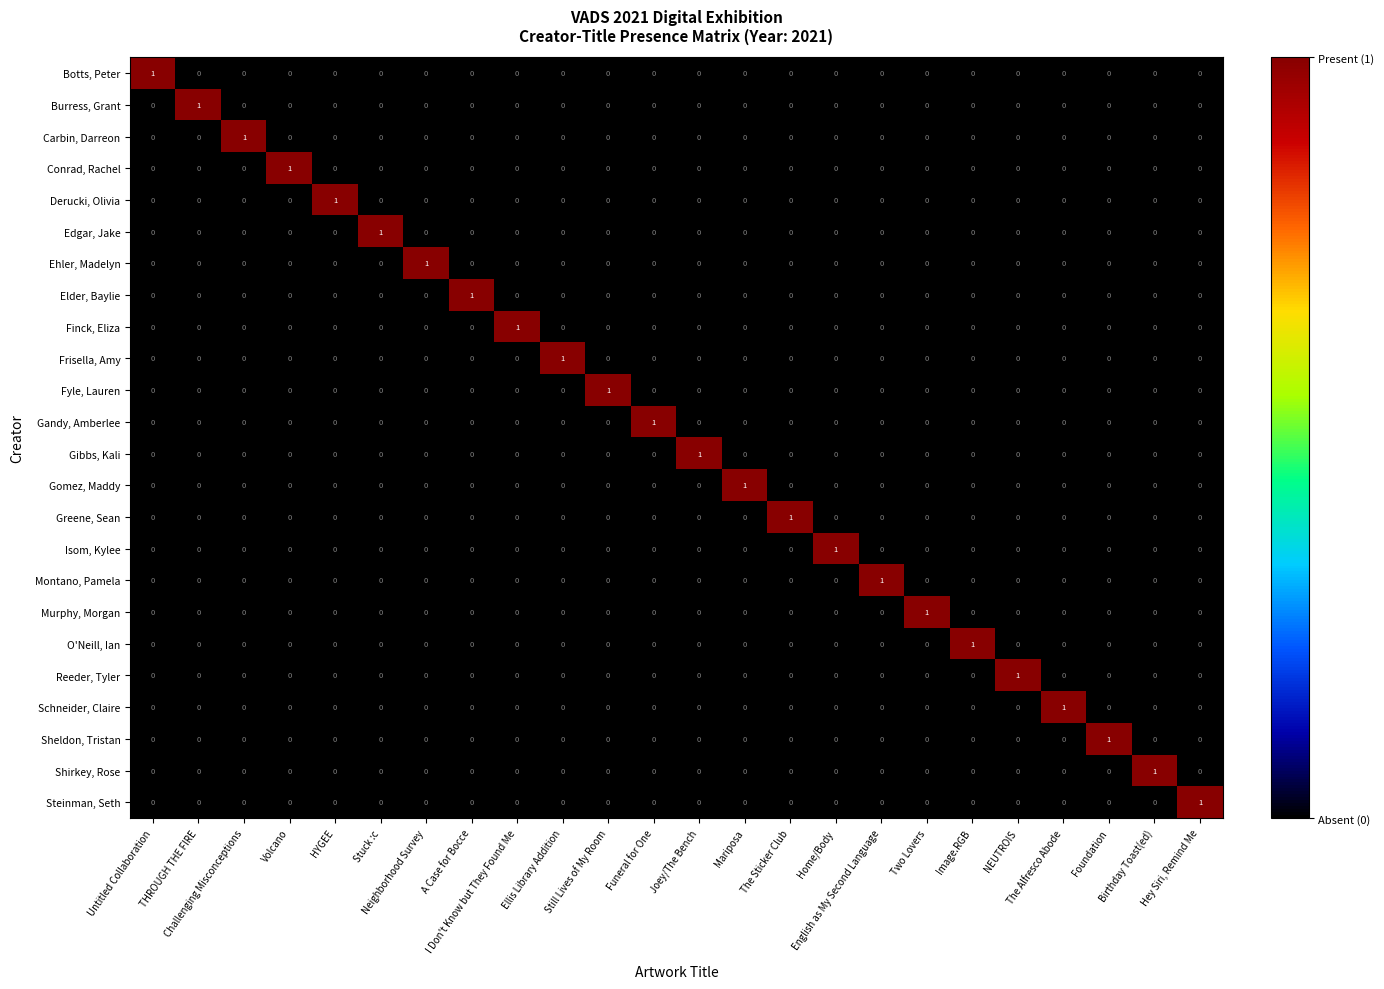

Count the number of categories in the chart.

24